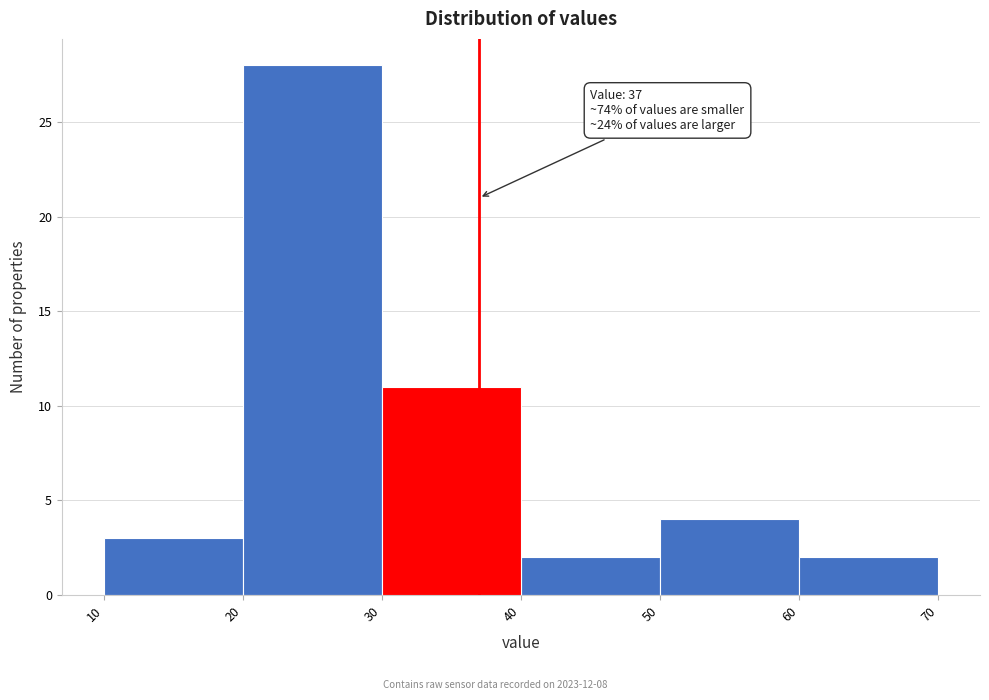

Over which range of the x-axis is the bar tallest?

20 to 30